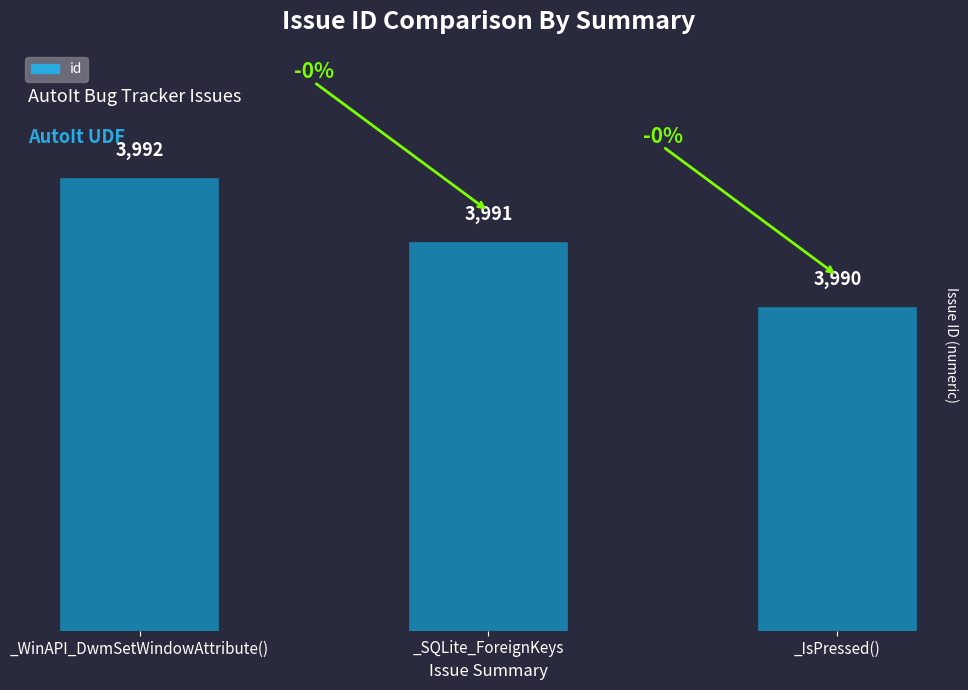

List the labels in order of value, smallest first.

_IsPressed(), _SQLite_ForeignKeys, _WinAPI_DwmSetWindowAttribute()